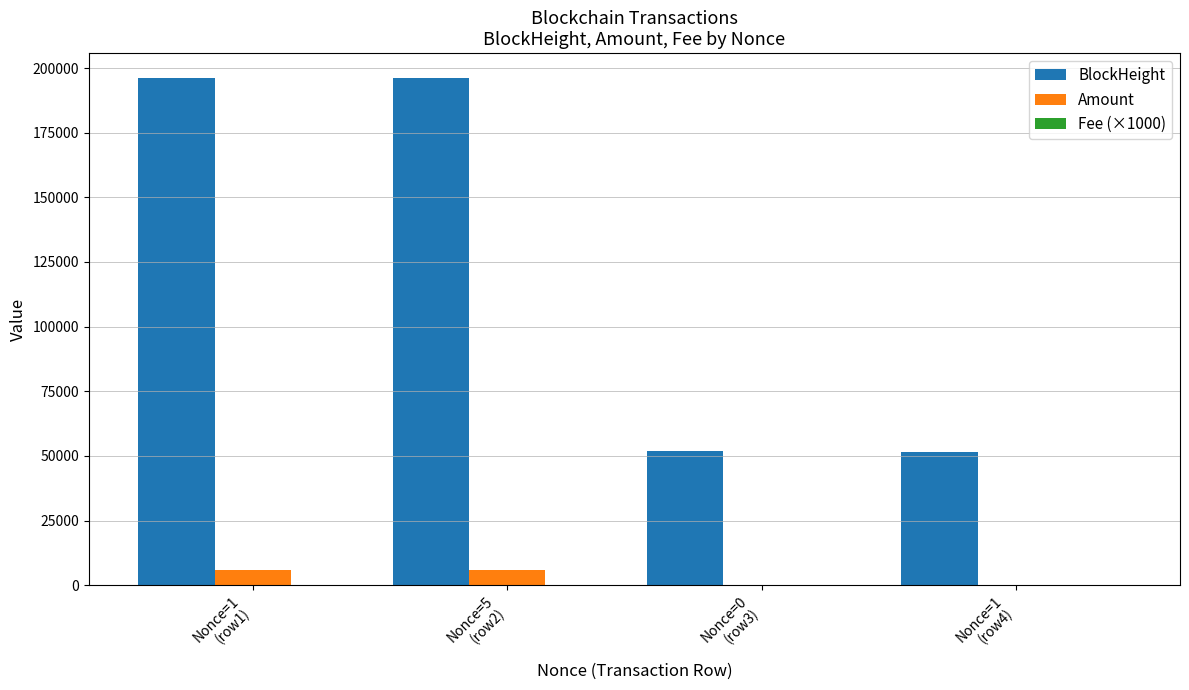

Which series has the largest range (max minus min)?

BlockHeight